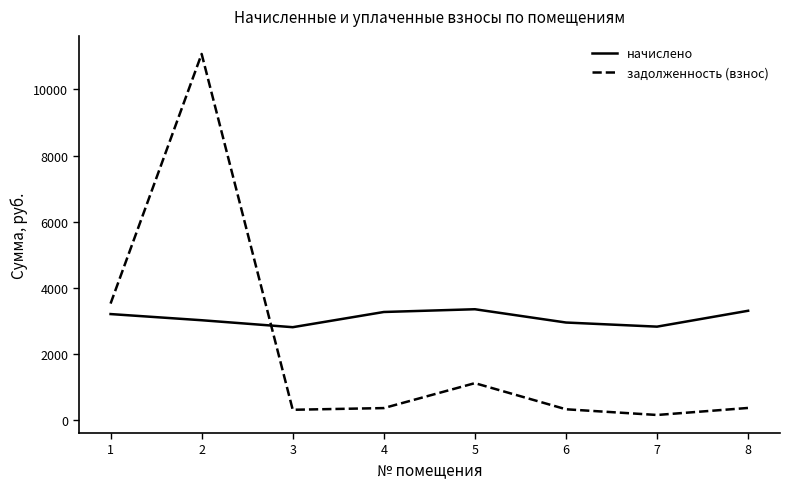

List the series in order of their overall mean, highest first.

начислено, задолженность (взнос)